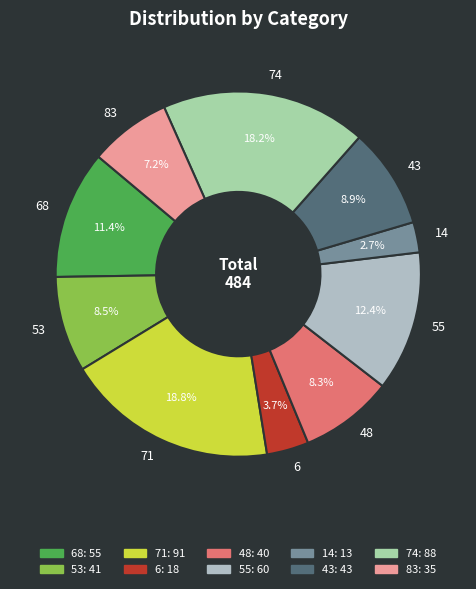

To the nearest percent, what is the combined percentage of 68 and 48?

20%